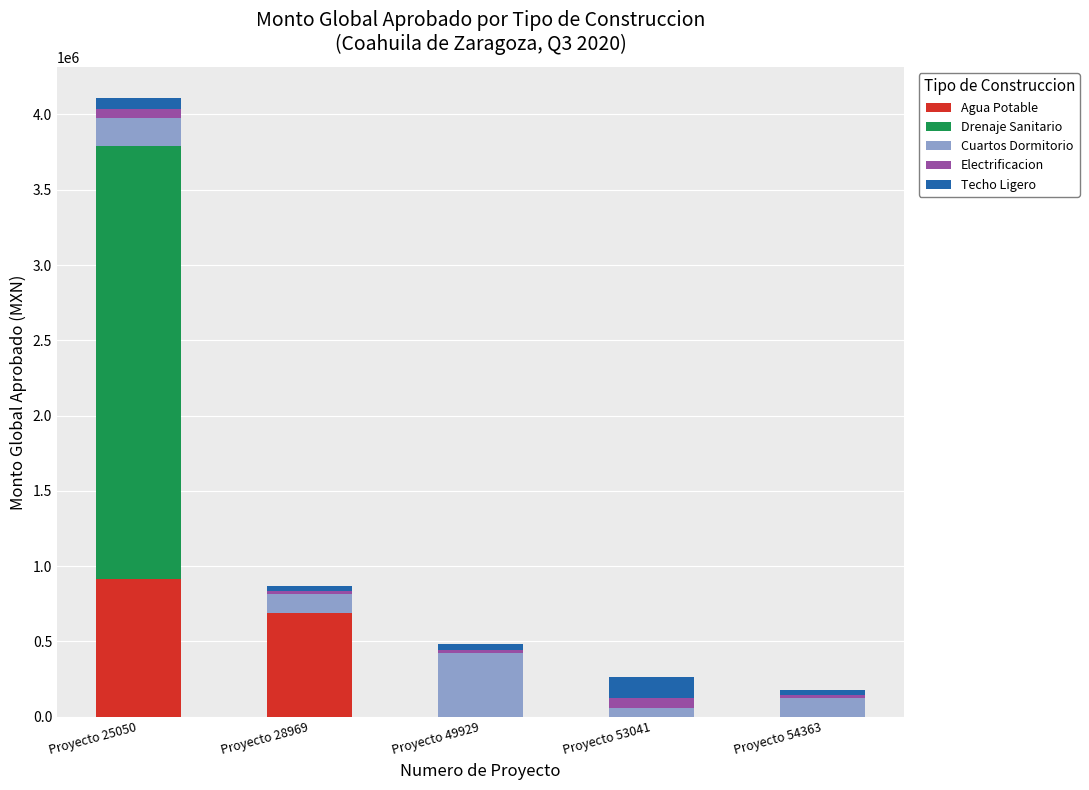

At which category is the sum across all series the highest?

Proyecto 25050